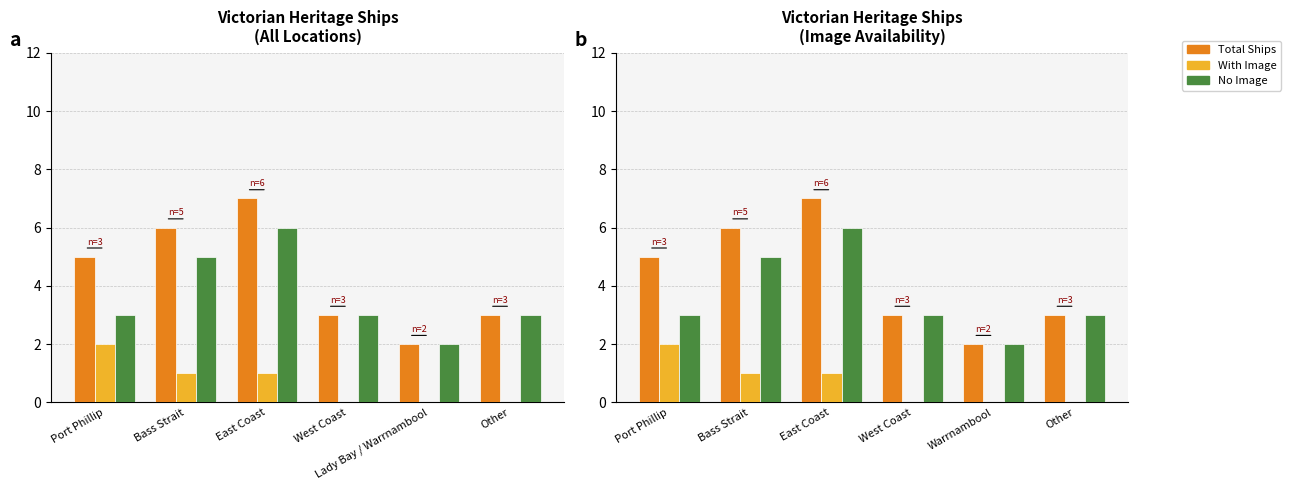

Which series has the largest range (max minus min)?

Total Ships